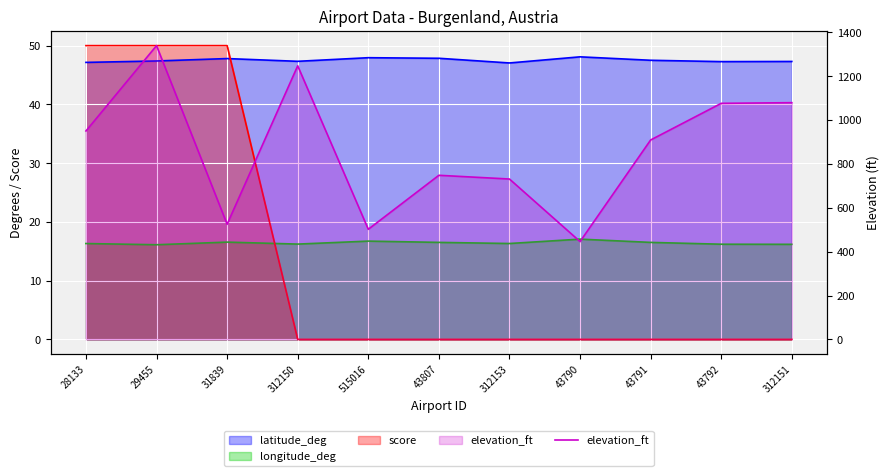

How many interior local peaks (higher than both neighbors) does the data have?

3